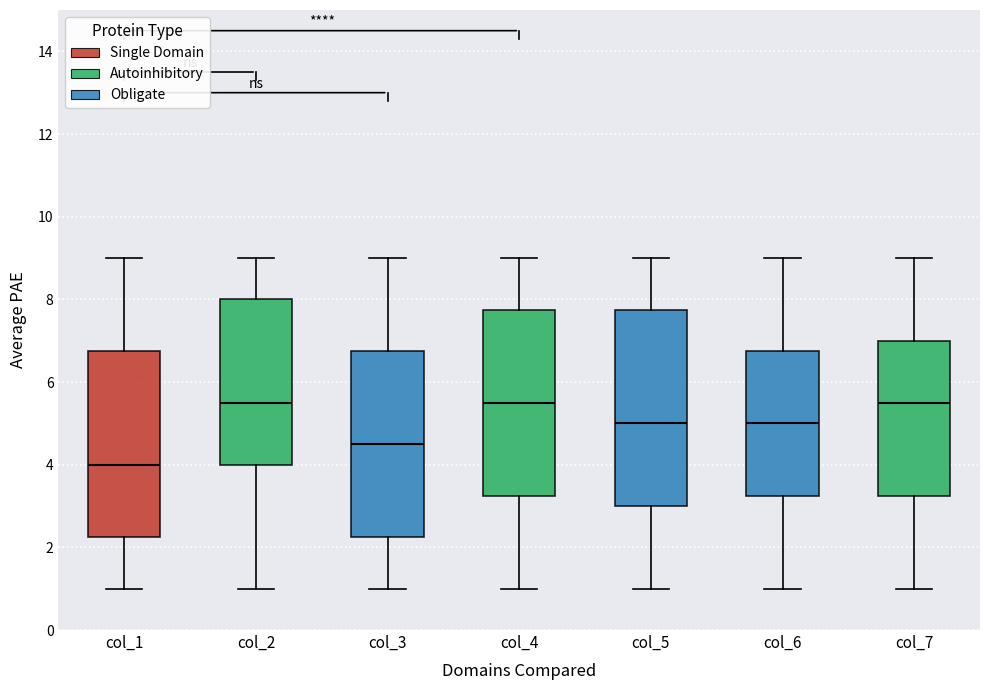

Reading left to right, read every box against the y-axis: the position of its median line, the range the box covers, and the ends of its whiskers. The values are not printed on the chart, so give them approximately, as read against the axis.

col_1: median 4.0, box 2.2 to 6.8, whiskers 1.0 to 9.0
col_2: median 5.6, box 4.0 to 8.0, whiskers 1.0 to 9.0
col_3: median 4.6, box 2.2 to 6.8, whiskers 1.0 to 9.0
col_4: median 5.6, box 3.2 to 7.8, whiskers 1.0 to 9.0
col_5: median 5.0, box 3.0 to 7.8, whiskers 1.0 to 9.0
col_6: median 5.0, box 3.2 to 6.8, whiskers 1.0 to 9.0
col_7: median 5.6, box 3.2 to 7.0, whiskers 1.0 to 9.0